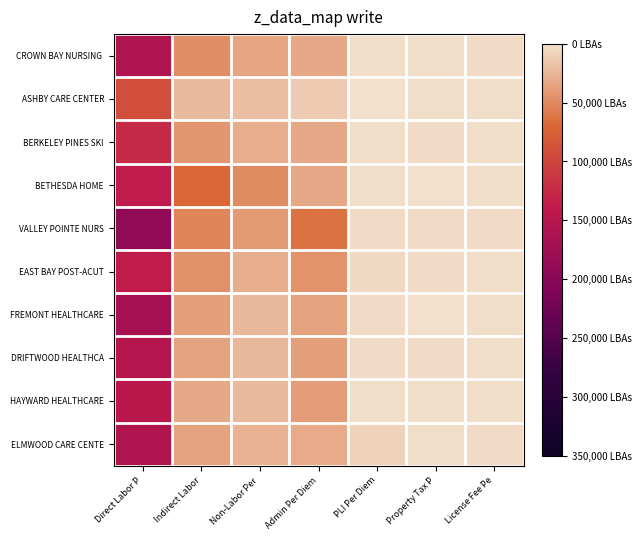

How many distinct data groups are displayed?

10